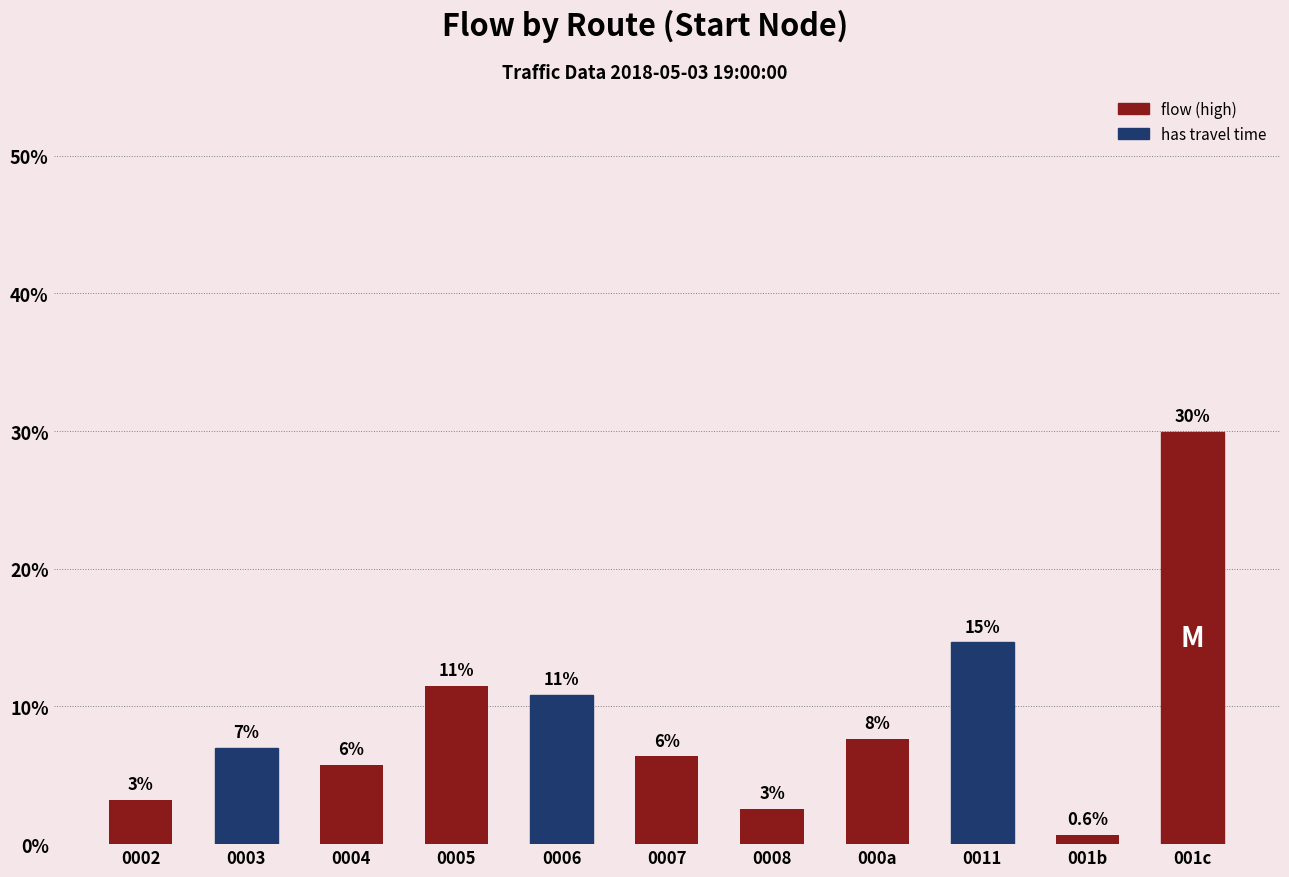

Are the bars horizontal?

No